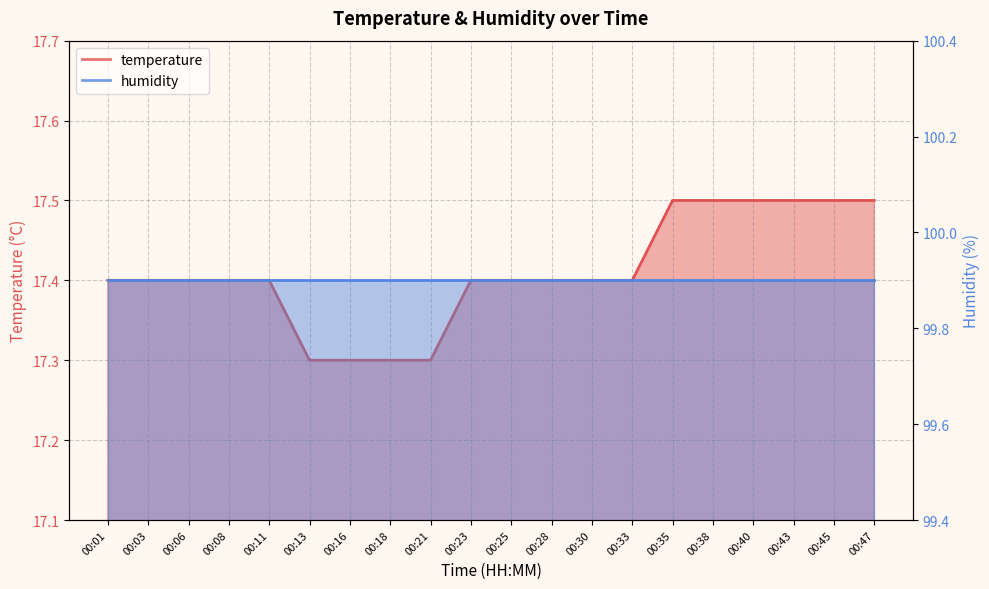

Reading right to left, list all the values displayed in this chart.

17.5	17.5	17.5	17.5	17.5	17.5	17.4	17.4	17.4	17.4	17.4	17.3	17.3	17.3	17.3	17.4	17.4	17.4	17.4	17.4